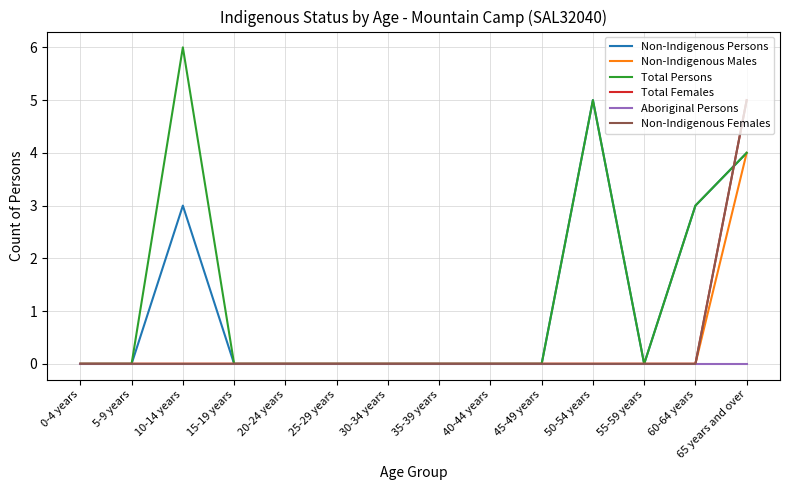

Reading left to right, transcribe all the data shown in this chart.

Non-Indigenous Persons: 0	0	3	0	0	0	0	0	0	0	5	0	3	4
Non-Indigenous Males: 0	0	0	0	0	0	0	0	0	0	0	0	0	4
Total Persons: 0	0	6	0	0	0	0	0	0	0	5	0	3	4
Total Females: 0	0	0	0	0	0	0	0	0	0	0	0	0	5
Aboriginal Persons: 0	0	0	0	0	0	0	0	0	0	0	0	0	0
Non-Indigenous Females: 0	0	0	0	0	0	0	0	0	0	0	0	0	5